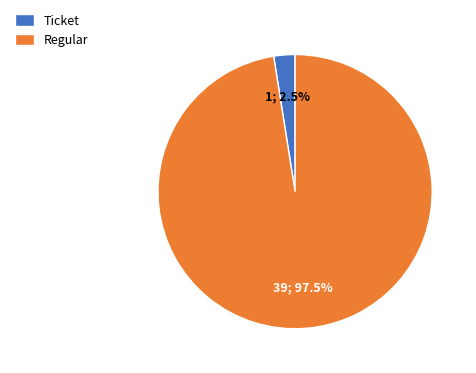

Between Ticket and Regular, which is larger?

Regular